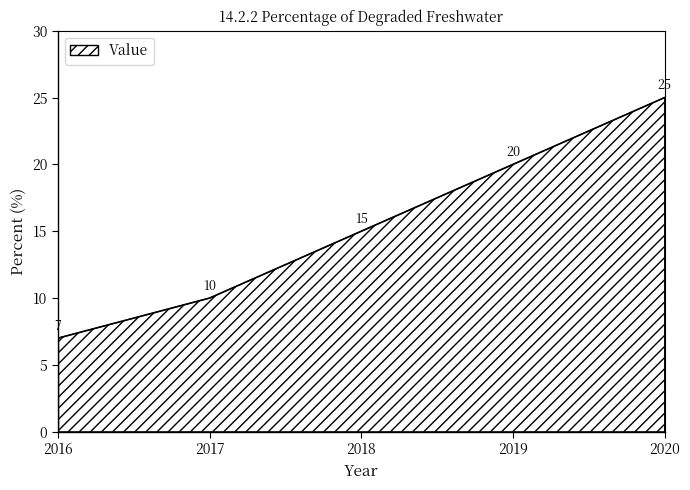

How many categories are shown in the chart?

5